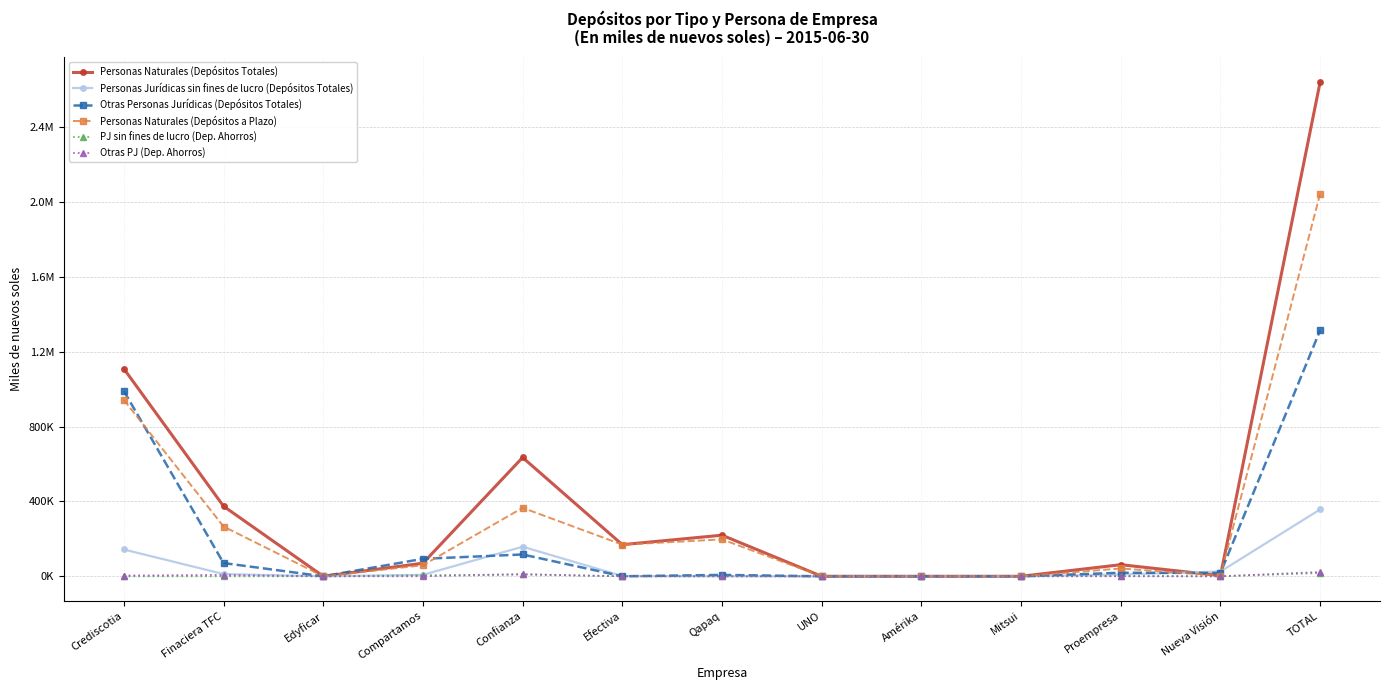

Which series has the largest total across all categories?

Personas Naturales (Depósitos Totales)